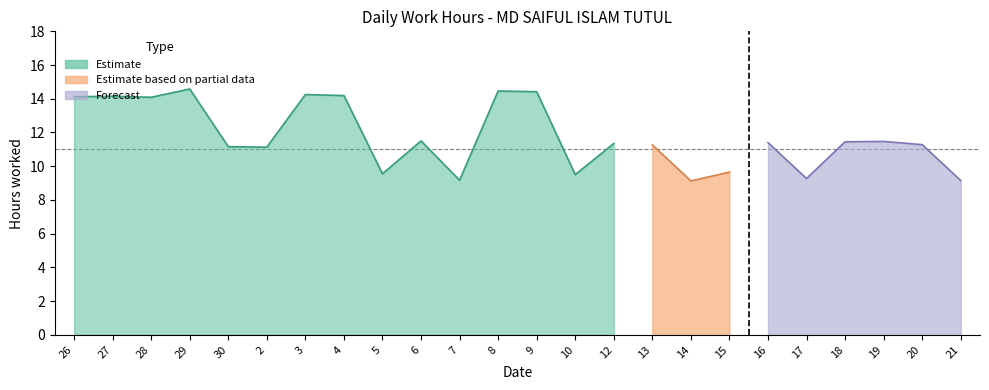

What are all the series names shown in the legend?

Estimate, Estimate based on partial data, Forecast